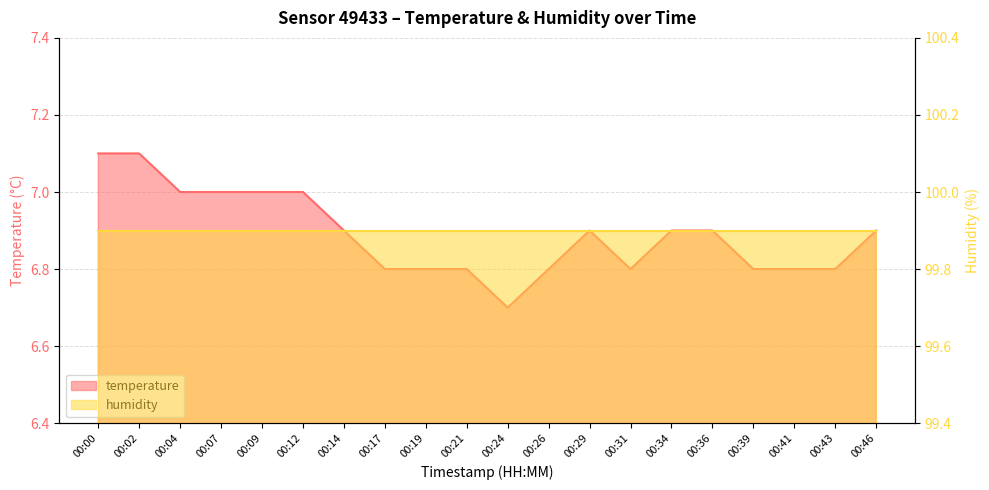

What is the value of the 11th point from the left?

6.7